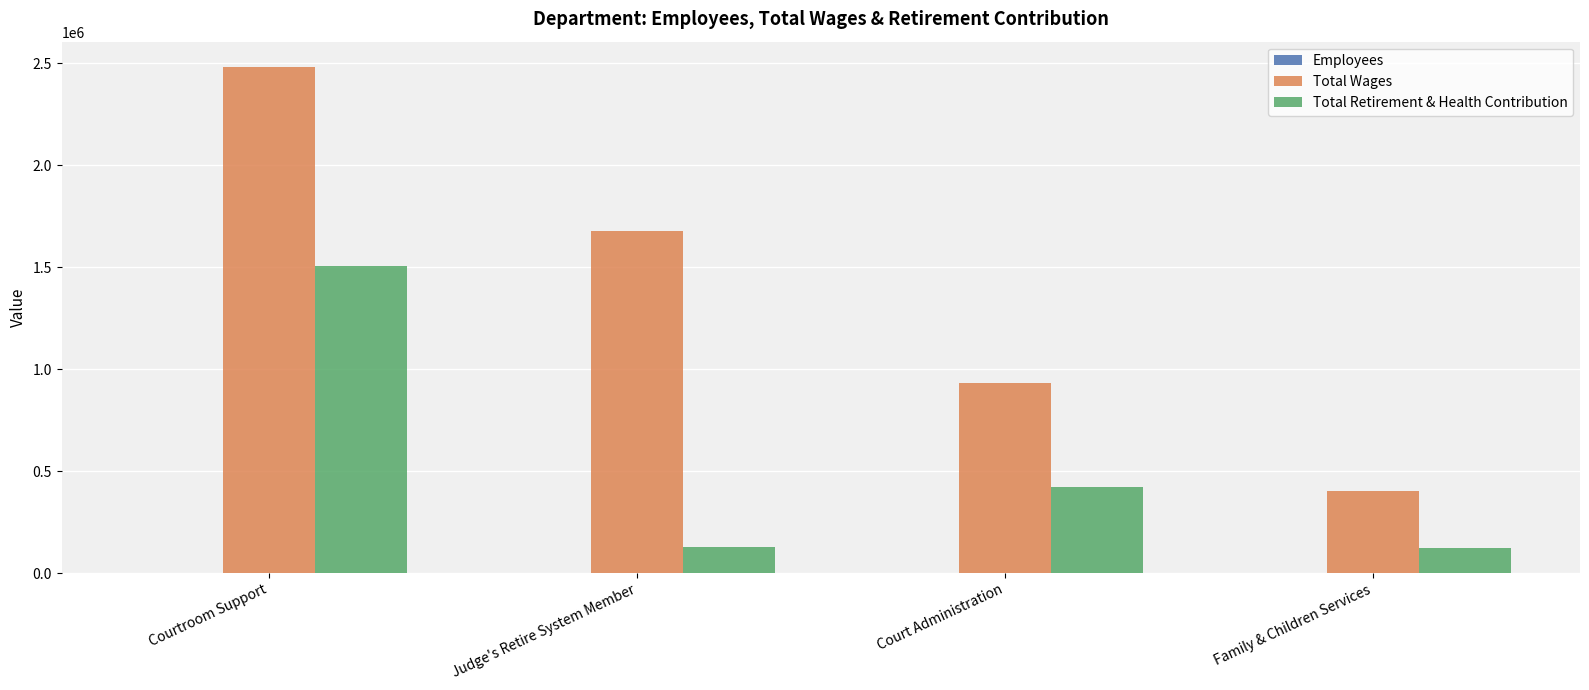

What is the sum of all Total Wages values?

5493894